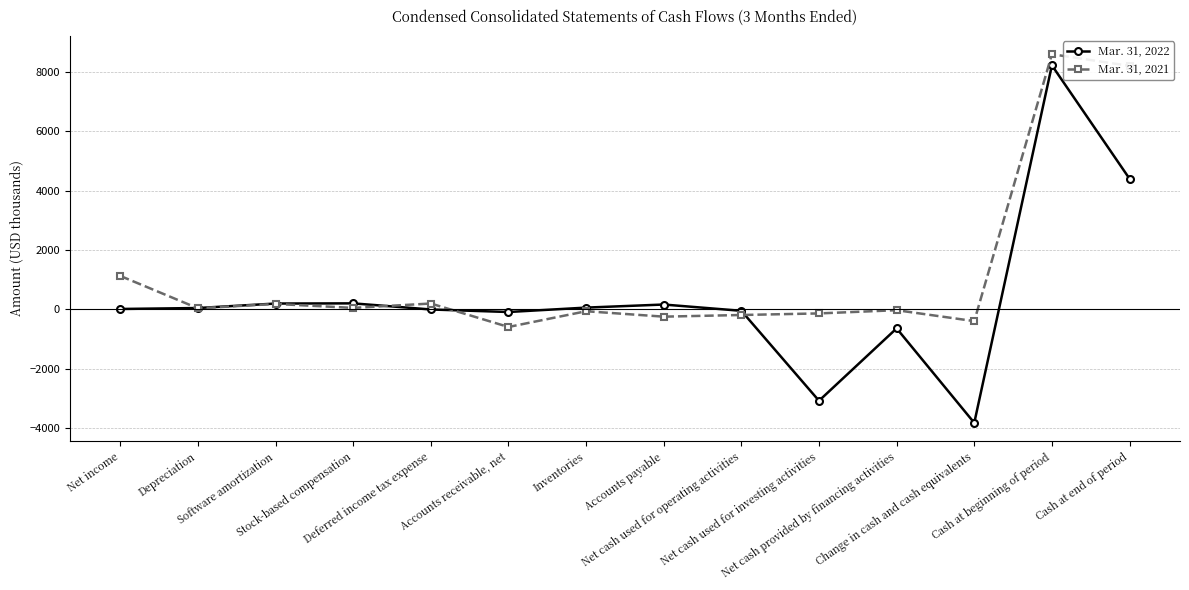

What is the label of the 4th point from the right?

Net cash provided by financing activities